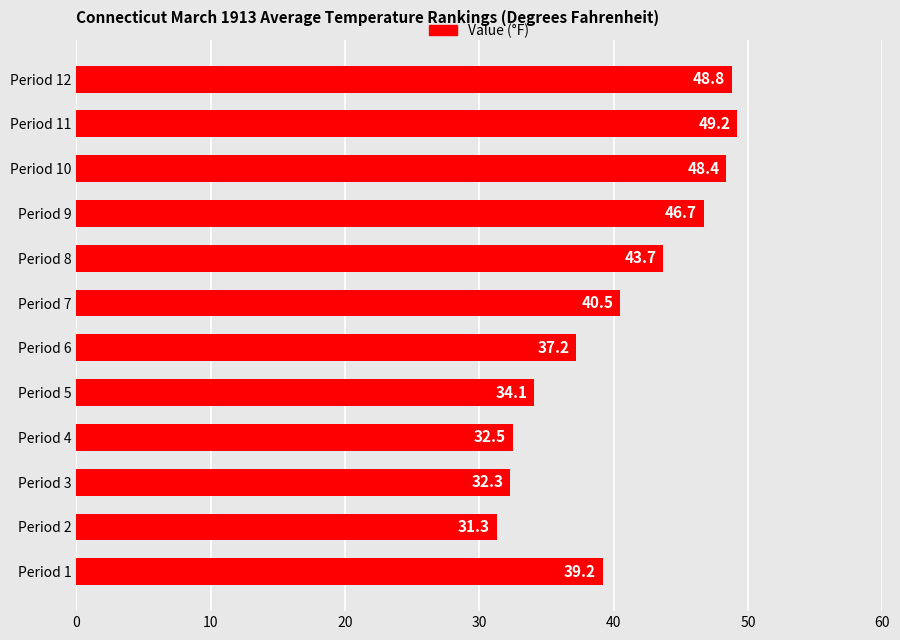

What is the sum of the values at Period 12 and Period 8?

92.5